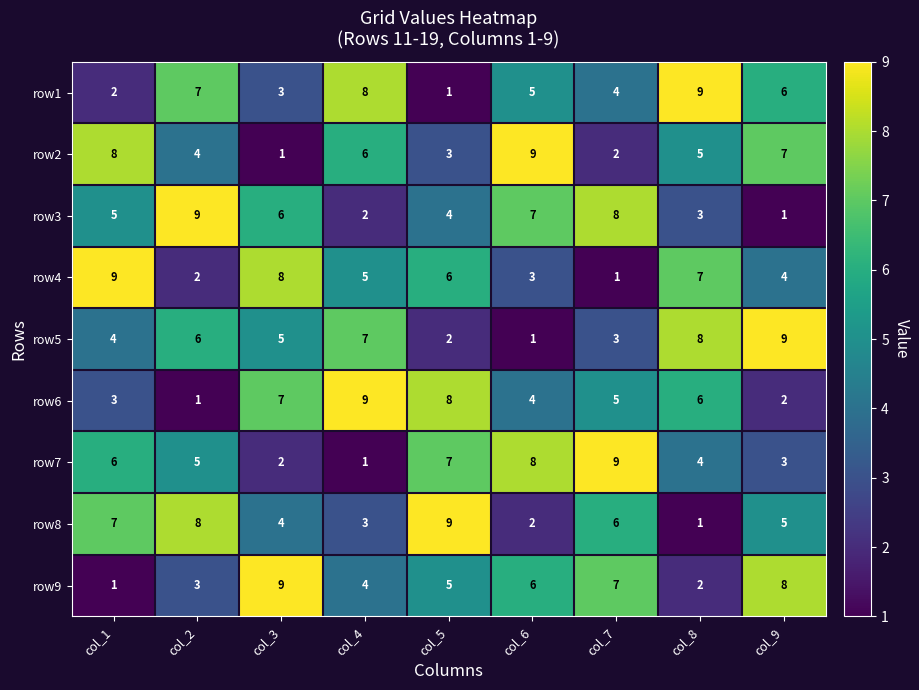

What is the greatest value displayed?

9